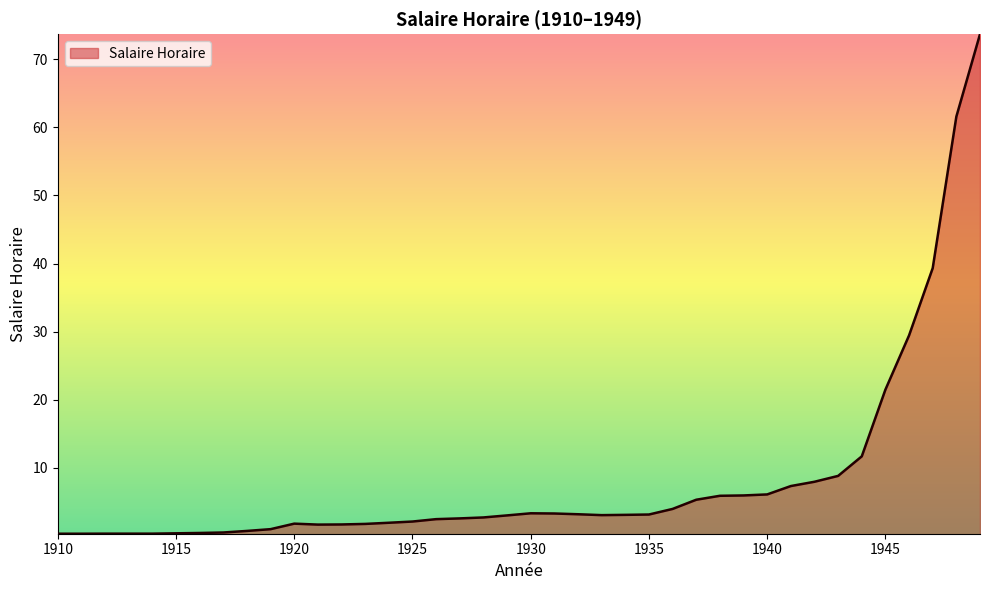

What is the greatest value displayed?

73.7